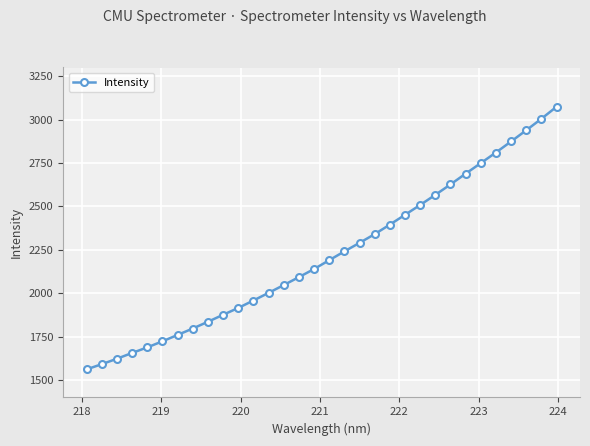

What is the value of the 11th point from the left?

1915.5